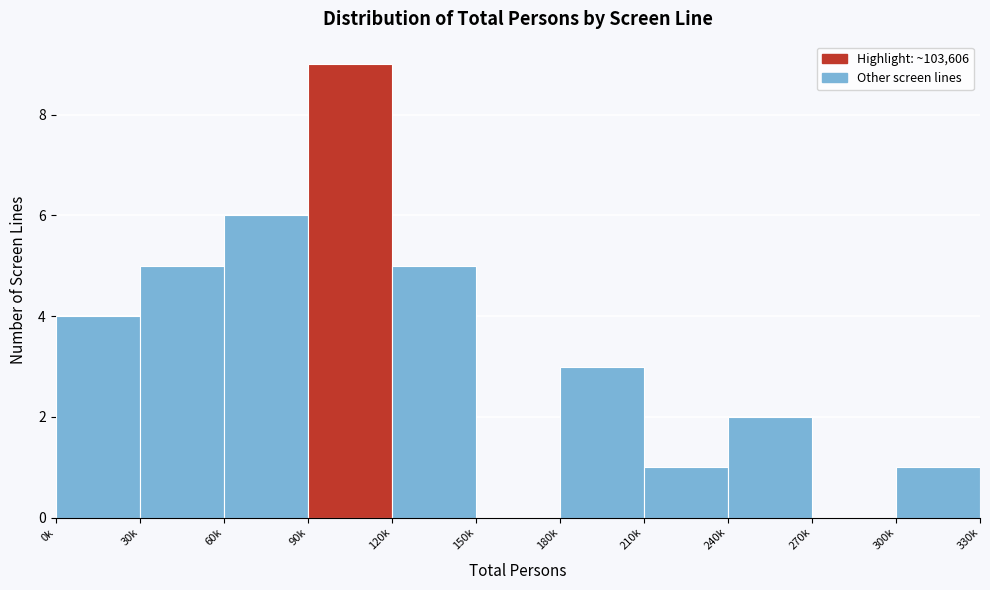

Reading left to right, what are all the values shown in this chart?

0k=4	30k=5	60k=6	90k=9	120k=5	150k=0	180k=3	210k=1	240k=2	270k=0	300k=1